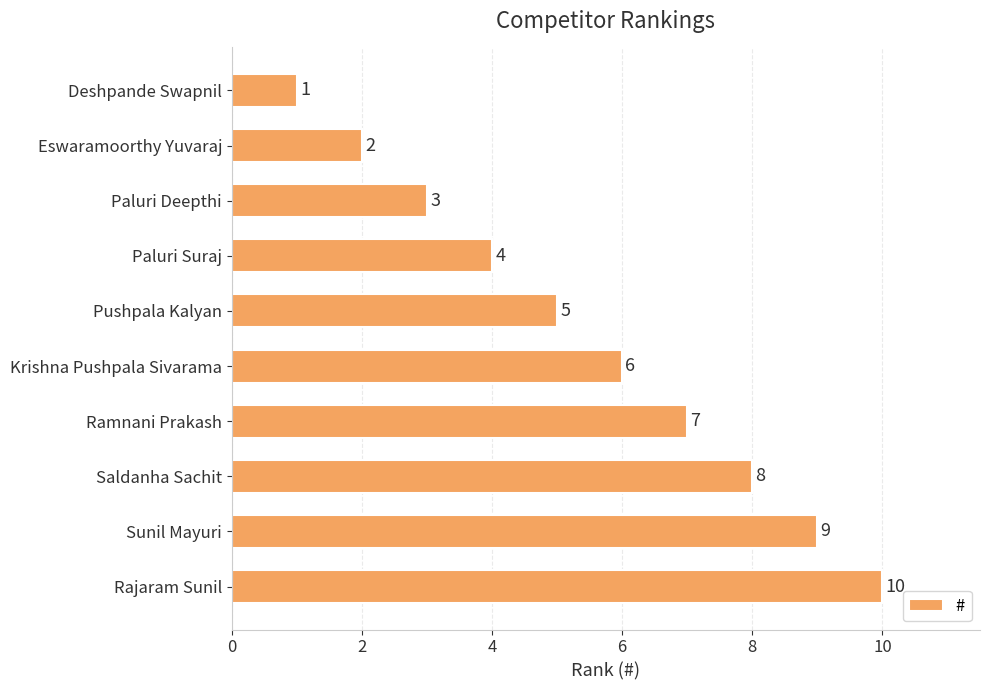

What is the maximum value shown in the chart?

10